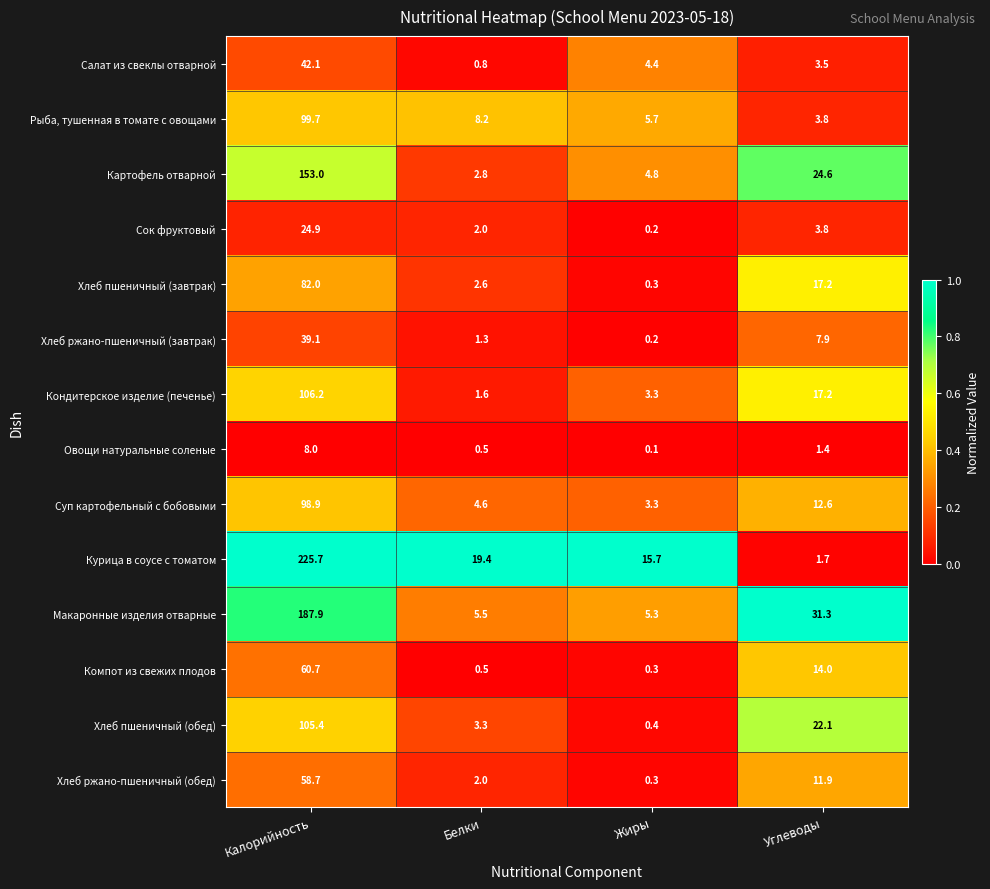

Where is Макаронные изделия отварные nearest to the value 96?

Углеводы